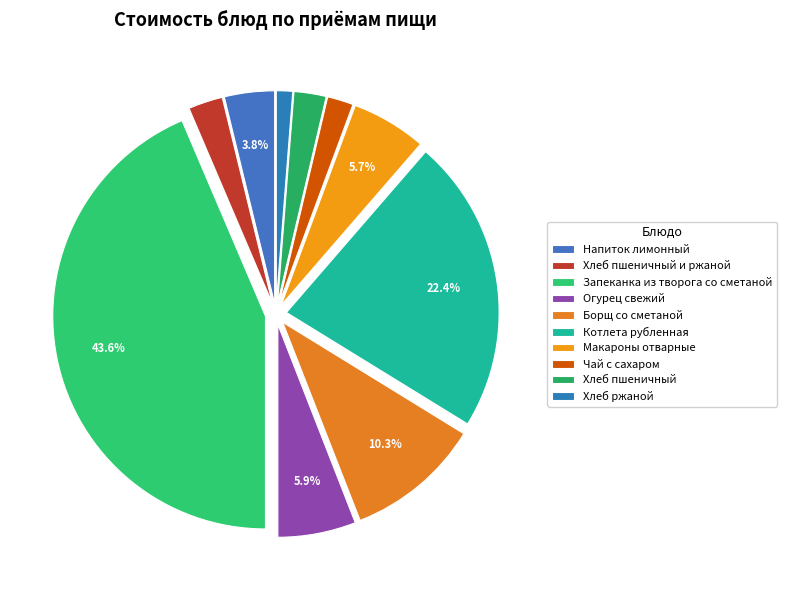

What percentage is the Чай с сахаром slice, to the nearest percent?

2%